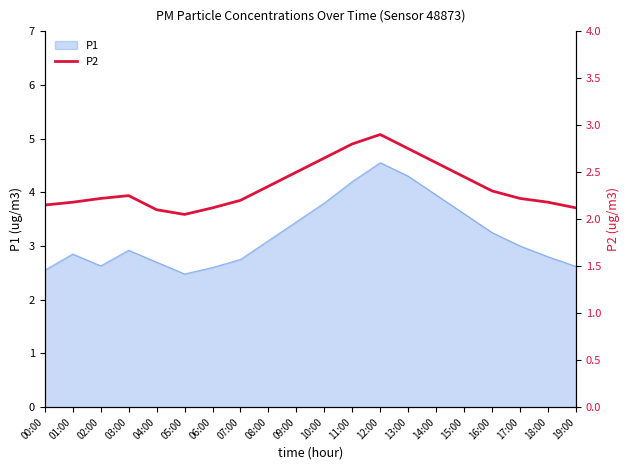

Is it true that P1 equals 4.2 at 11:00?

True